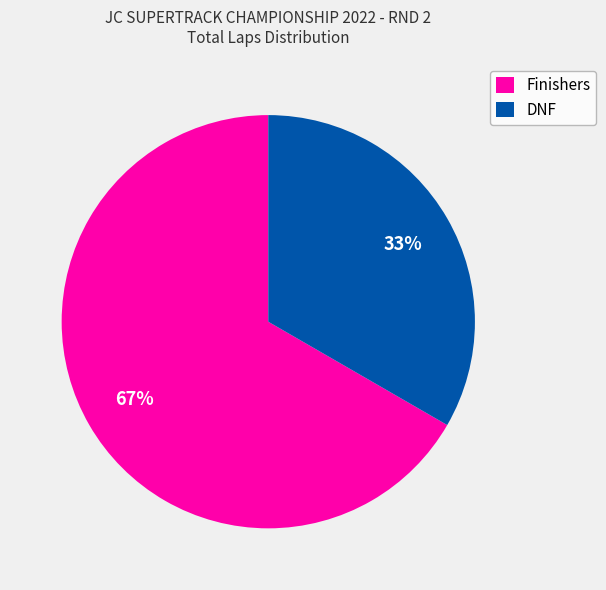

Is there any slice that represents more than half of the pie?

Yes